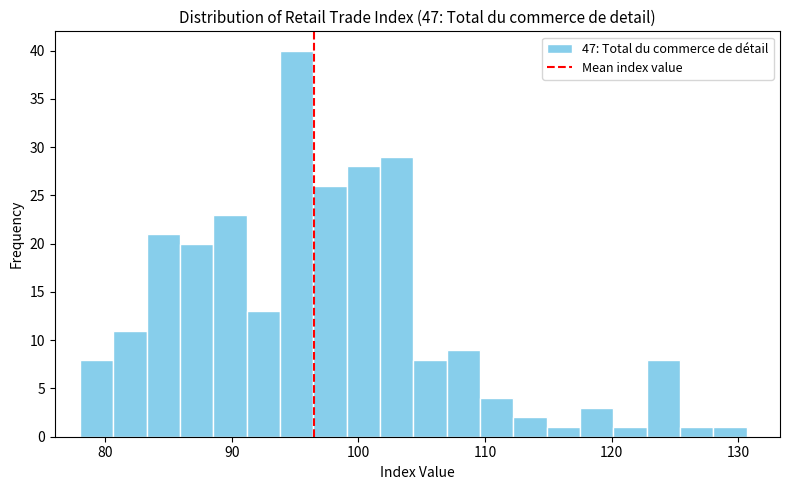

Read against the x-axis, roughly where is the centre of the tallest bar?

95